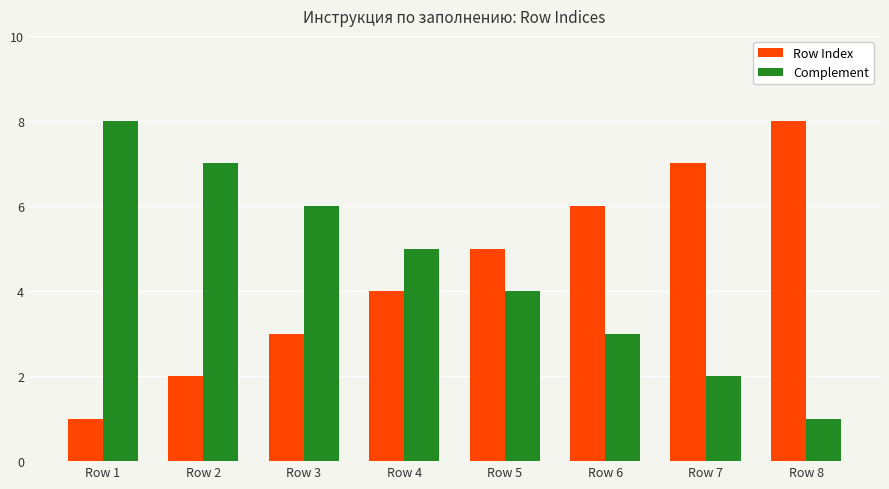

What is the sum of the Row Index values at Row 8 and Row 3?

11